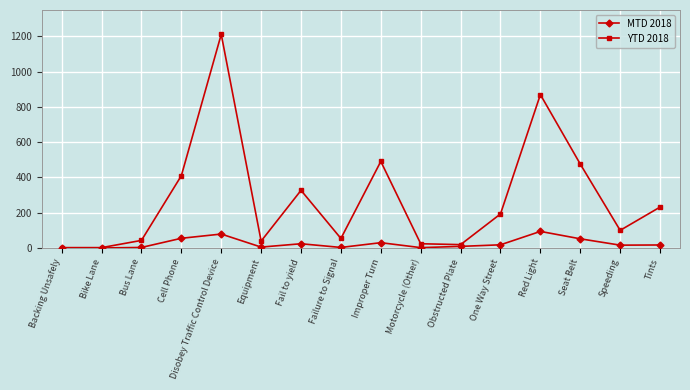

What are all the series names shown in the legend?

MTD 2018, YTD 2018